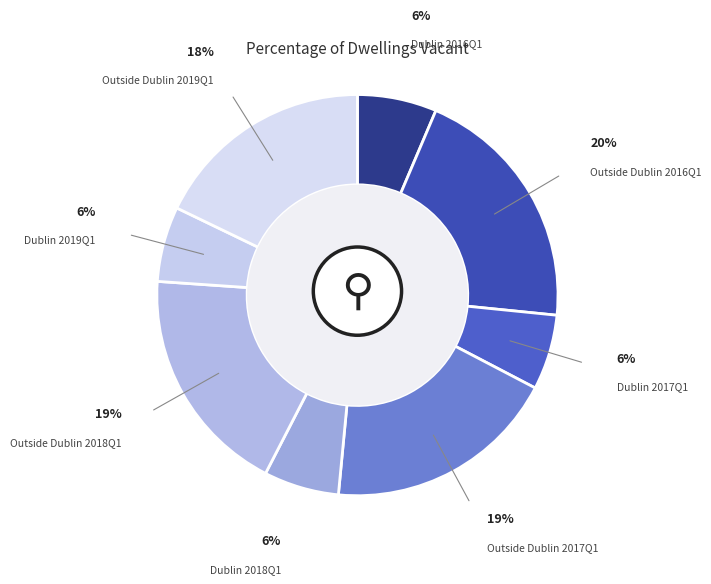

What portion of the pie excludes Outside Dublin 2018Q1?

81.5%